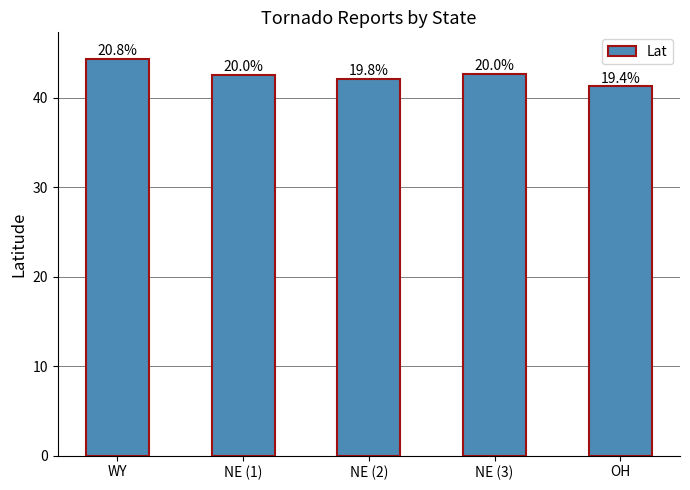

Does the chart contain any negative values?

No